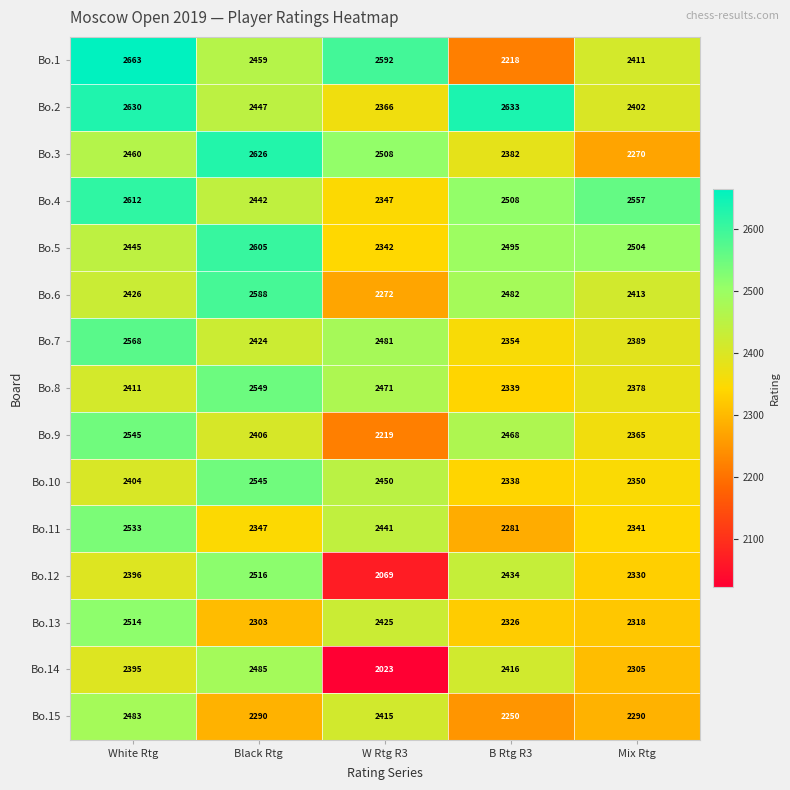

The Bo.13 series shows 2514 at White Rtg. True or false?

True